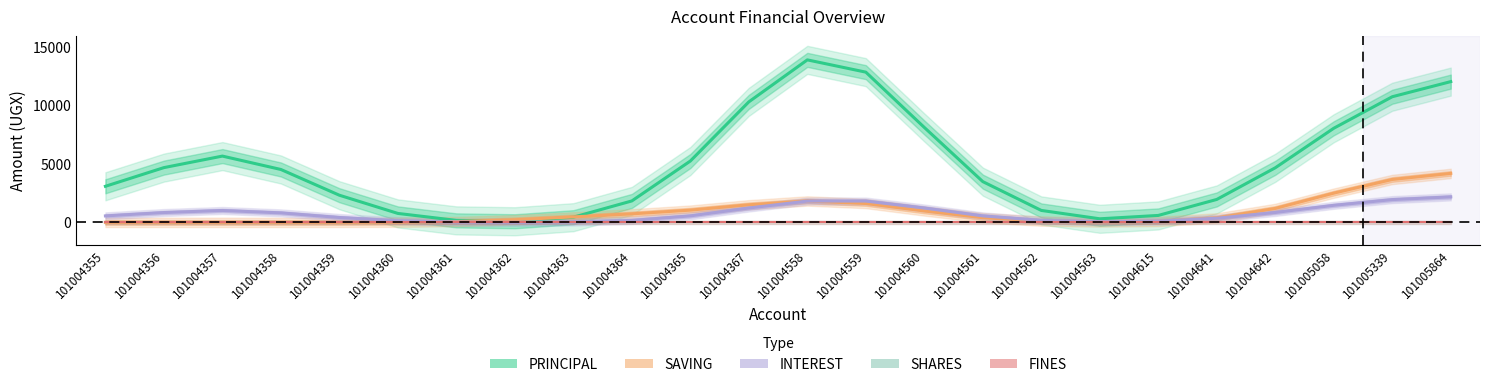

Rank the series by their maximum value, from lowest to highest.

SHARES, FINES, INTEREST, SAVING, PRINCIPAL